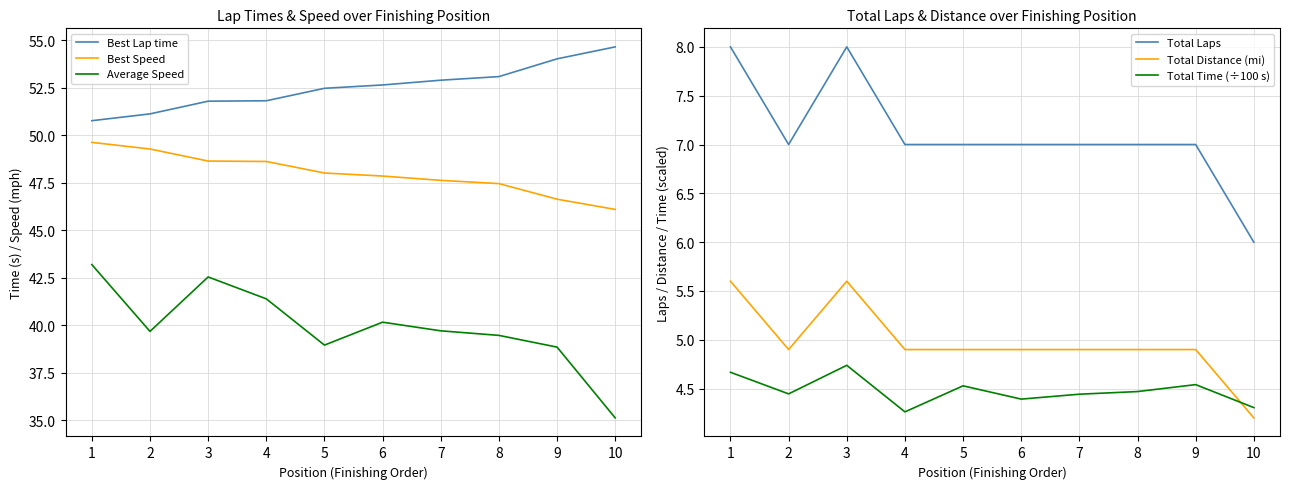

Reading right to left, list all the values displayed in this chart.

Best Lap time: 10=54.7	9=54.0	8=53.1	7=52.9	6=52.7	5=52.5	4=51.8	3=51.8	2=51.1	1=50.8
Best Speed: 10=46.1	9=46.6	8=47.5	7=47.6	6=47.9	5=48.0	4=48.6	3=48.6	2=49.3	1=49.6
Average Speed: 10=35.1	9=38.8	8=39.5	7=39.7	6=40.2	5=39.0	4=41.4	3=42.5	2=39.7	1=43.2
Total Laps: 10=6.0	9=7.0	8=7.0	7=7.0	6=7.0	5=7.0	4=7.0	3=8.0	2=7.0	1=8.0
Total Distance (mi): 10=4.2	9=4.9	8=4.9	7=4.9	6=4.9	5=4.9	4=4.9	3=5.6	2=4.9	1=5.6
Total Time (÷100 s): 10=4.3	9=4.5	8=4.5	7=4.4	6=4.4	5=4.5	4=4.3	3=4.7	2=4.4	1=4.7